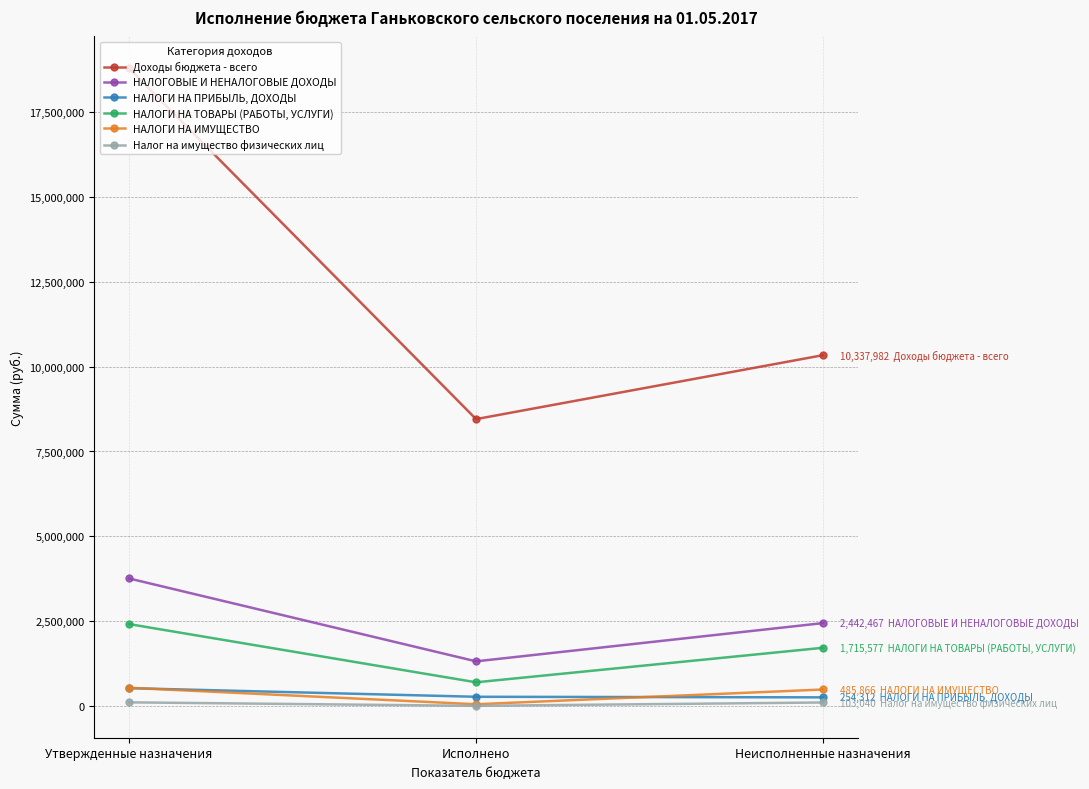

True or false: Доходы бюджета - всего has a value of 18791700.0 at Утвержденные назначения.

True